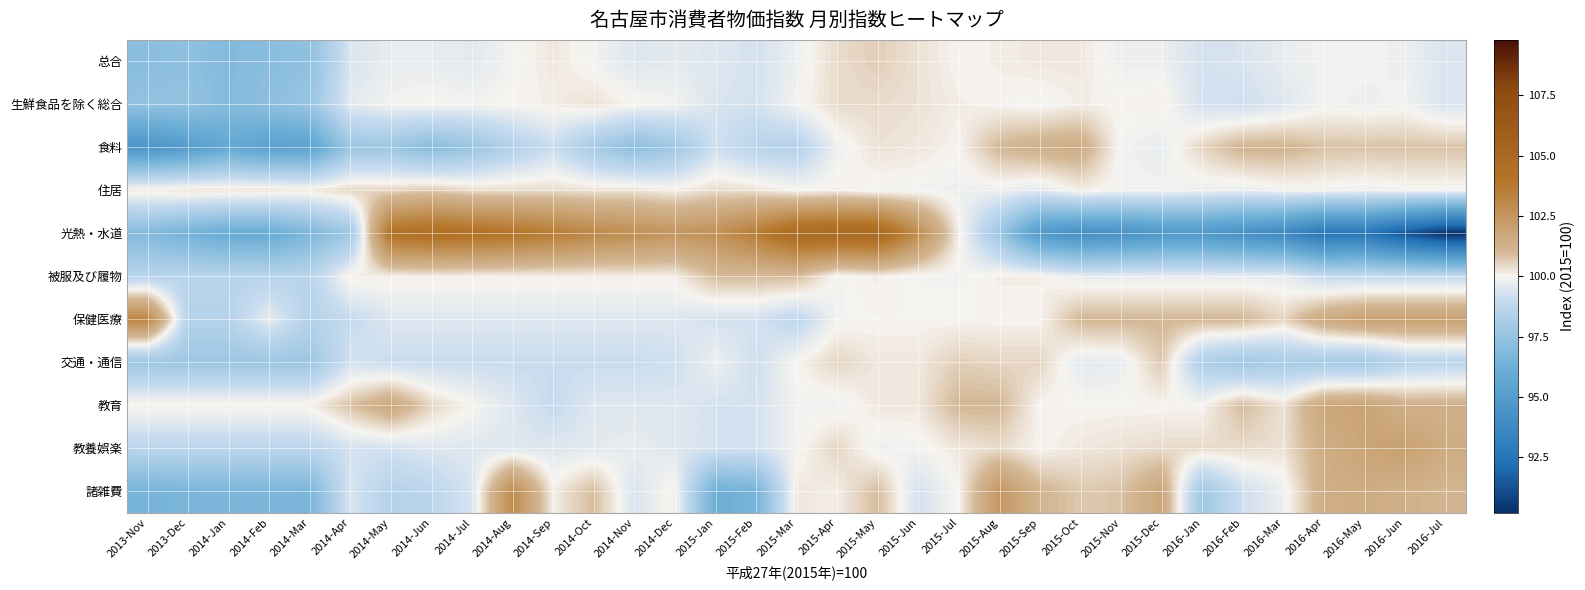

Which has a higher value, 2015-Oct or 2014-Aug?

2015-Oct